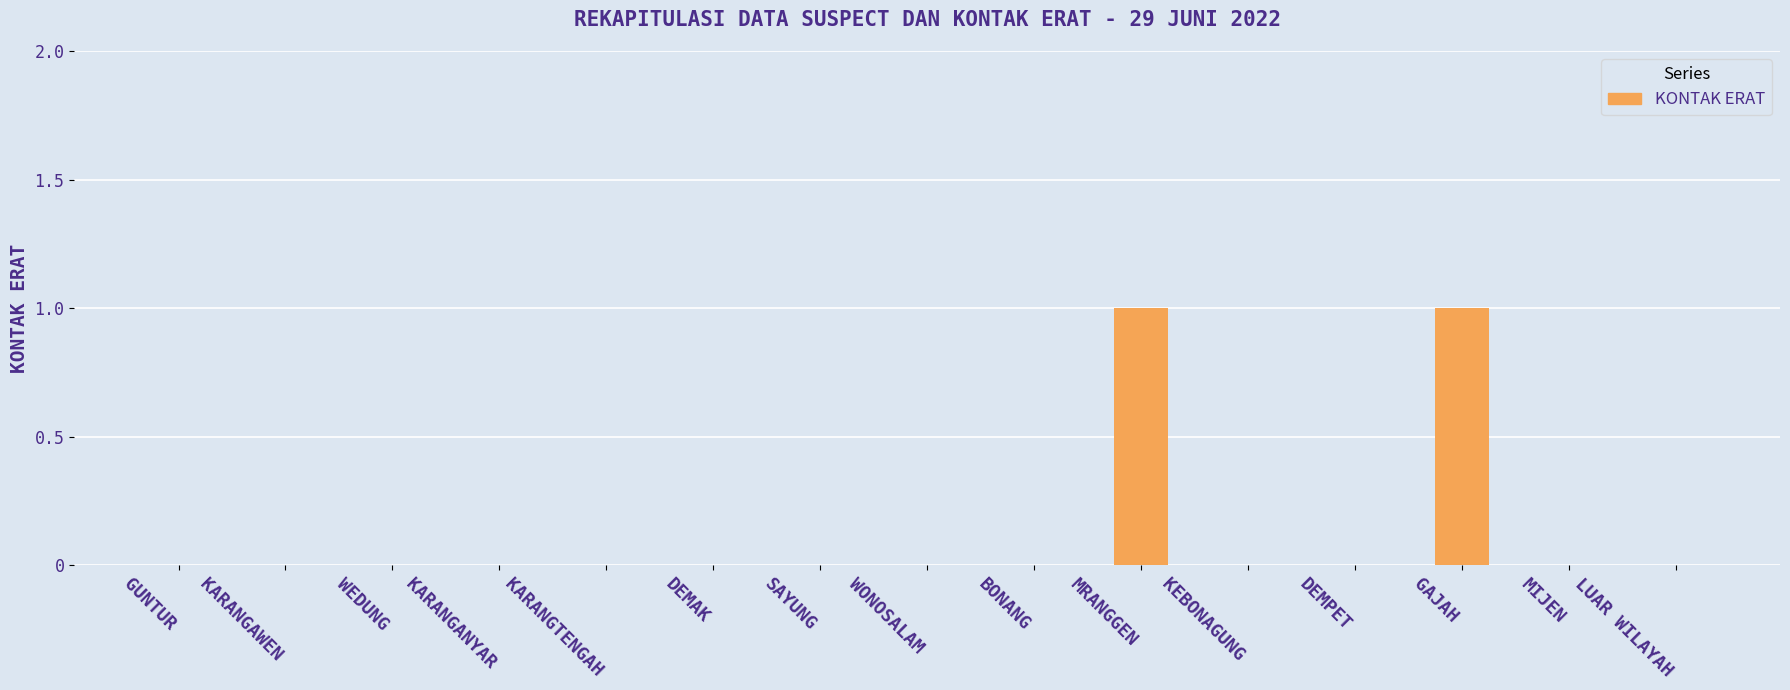

The chart shows a value of 0 at DEMPET. True or false?

True